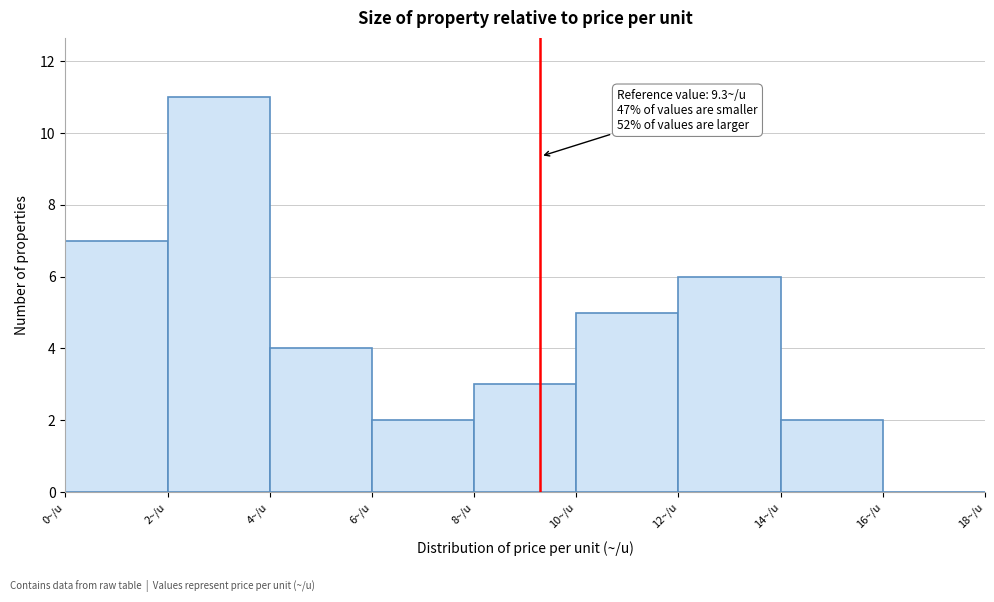

Which range on the x-axis has the tallest bar?

2 to 4